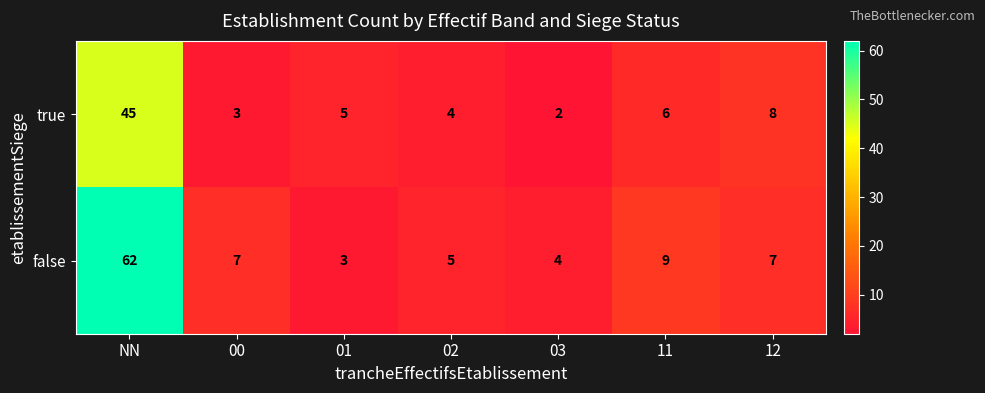

Reading left to right, list all the values displayed in this chart.

true: NN=45	00=3	01=5	02=4	03=2	11=6	12=8
false: NN=62	00=7	01=3	02=5	03=4	11=9	12=7